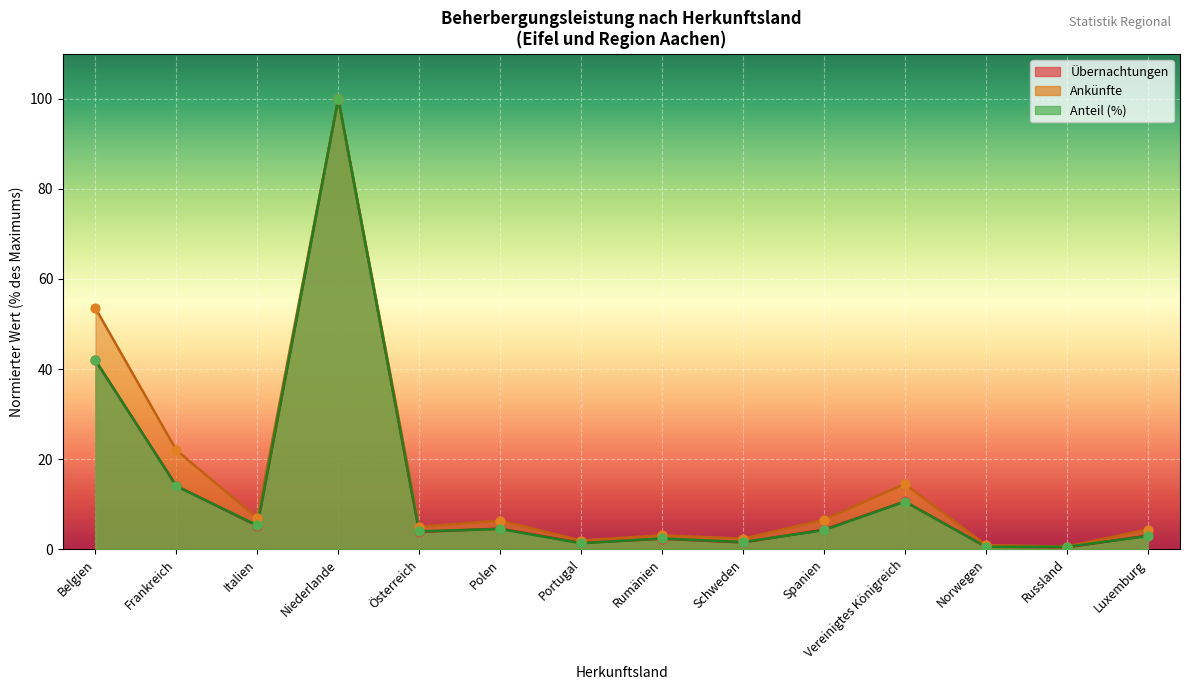

Which series contains the highest Y value?

Ankünfte